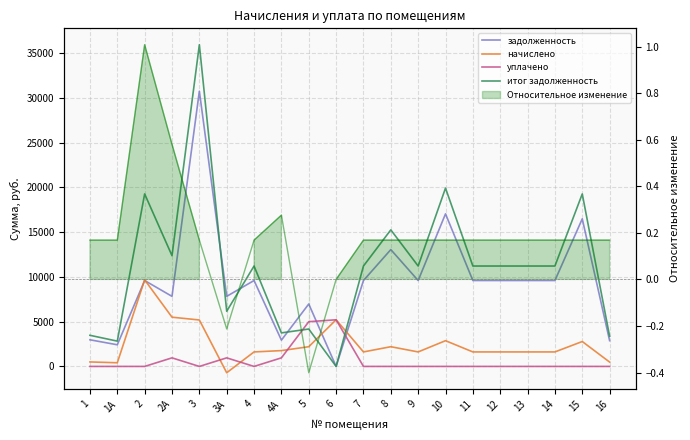

What is the greatest value displayed?

35948.9